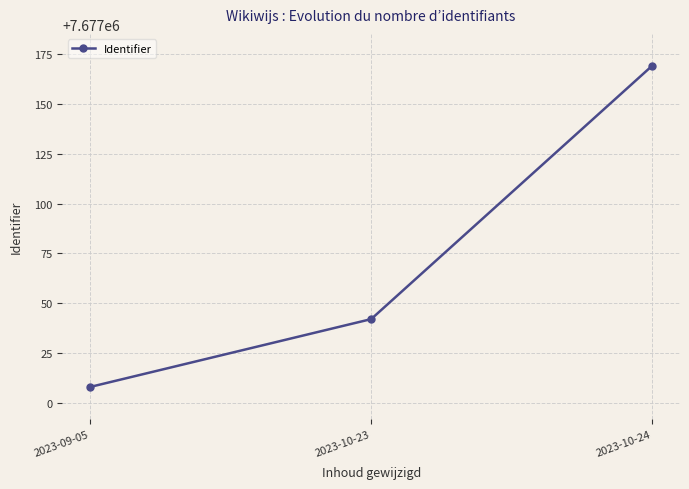

What is the label of the 3rd point from the left?

2023-10-24